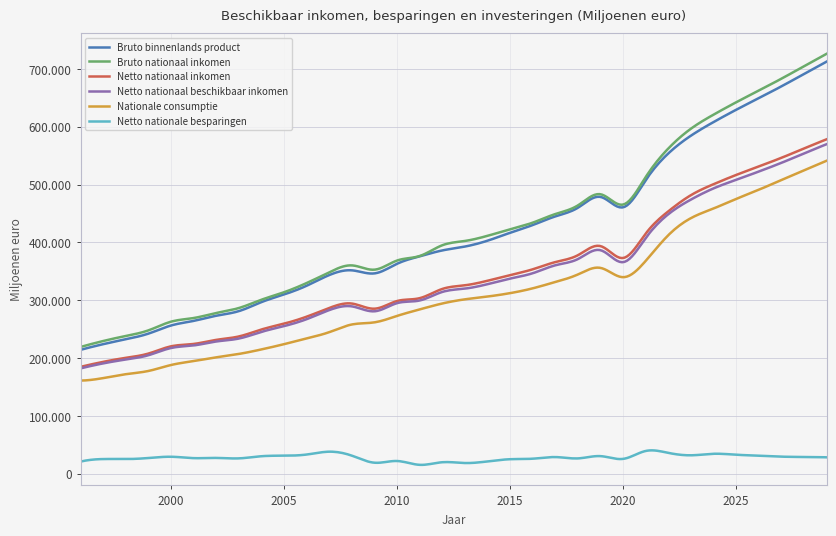

True or false: Bruto nationaal inkomen and Nationale consumptie cross at least once.

False